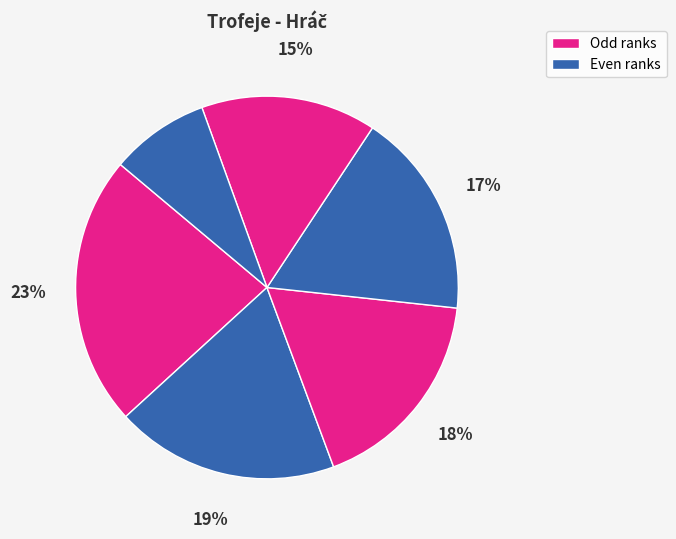

How many segments does this pie chart have?

6